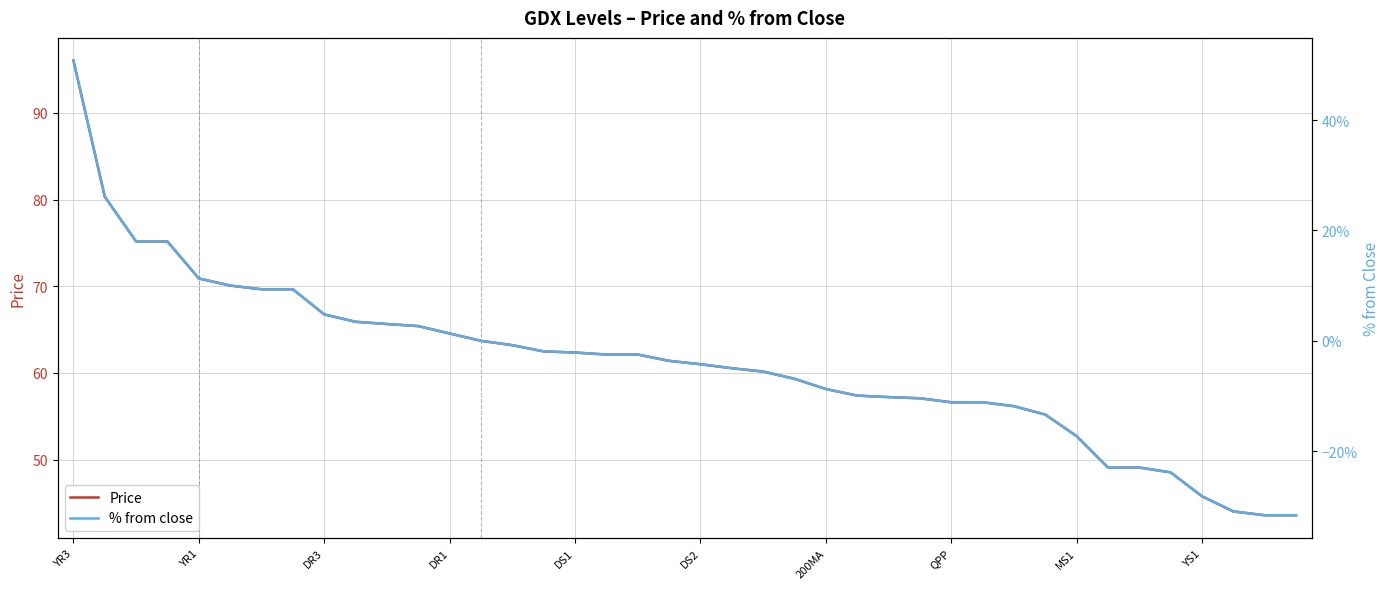

Does the chart display data point markers on the line(s)?

No